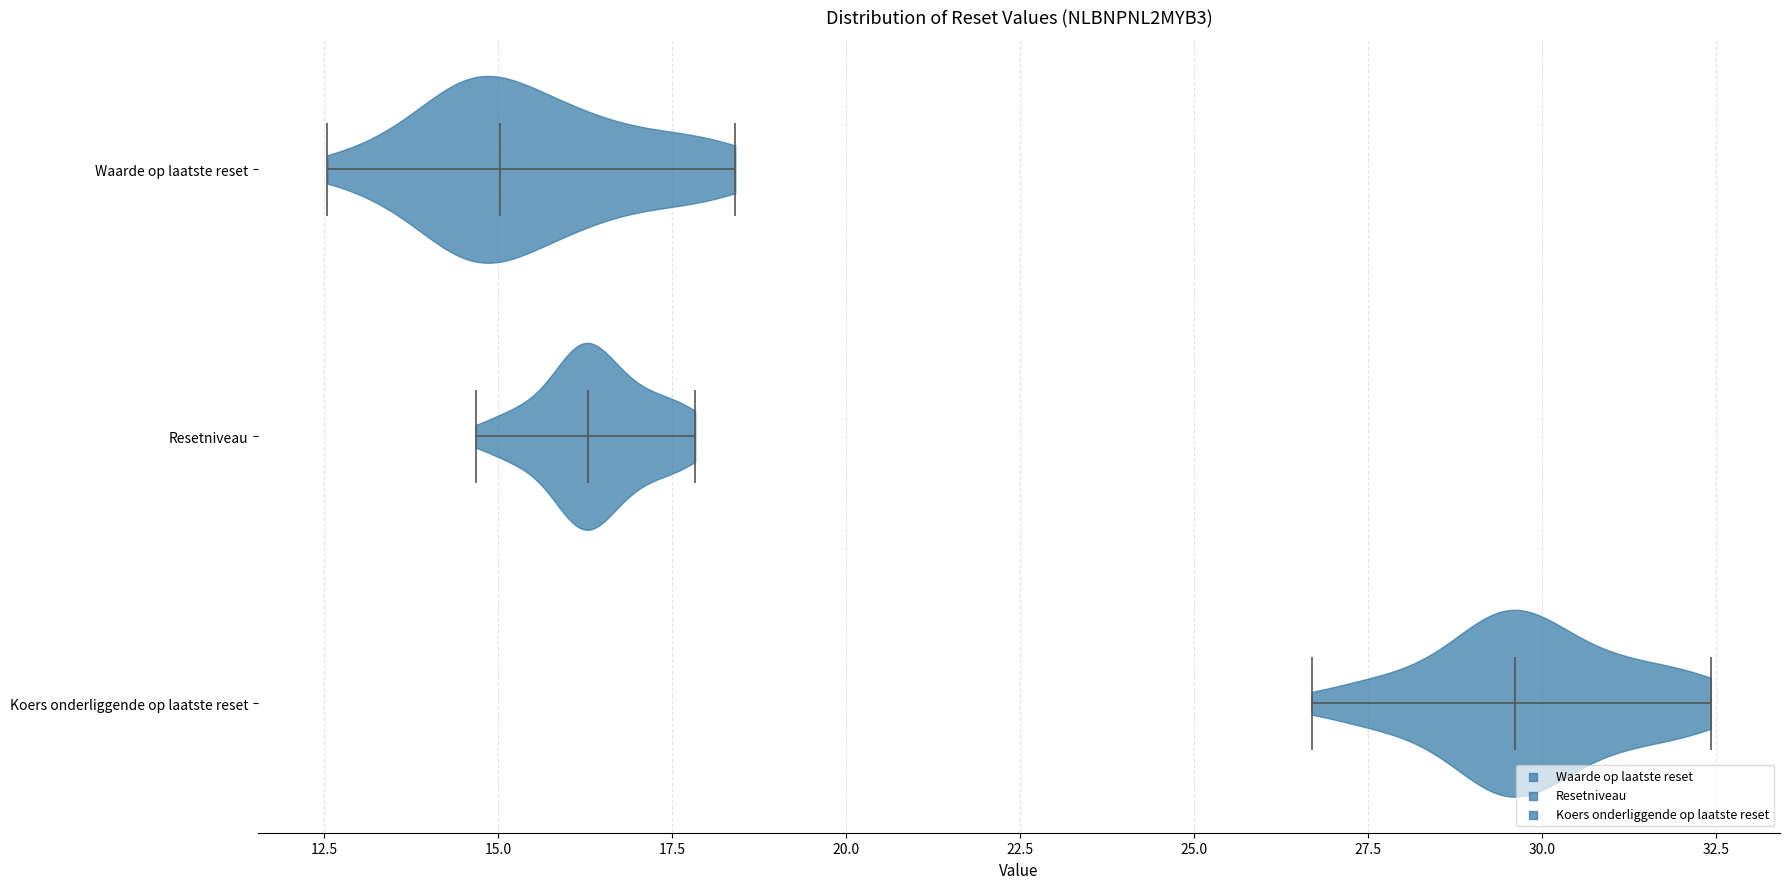

Reading bottom to top, read every violin against the x-axis: where its median line is, and the lowest and highest points it reaches. The values are not printed on the chart, so give them approximately, as read against the axis.

Koers onderliggende op laatste reset: median line 29.5, lowest point 26.5, highest point 32.5
Resetniveau: median line 16.5, lowest point 14.5, highest point 18.0
Waarde op laatste reset: median line 15.0, lowest point 12.5, highest point 18.5